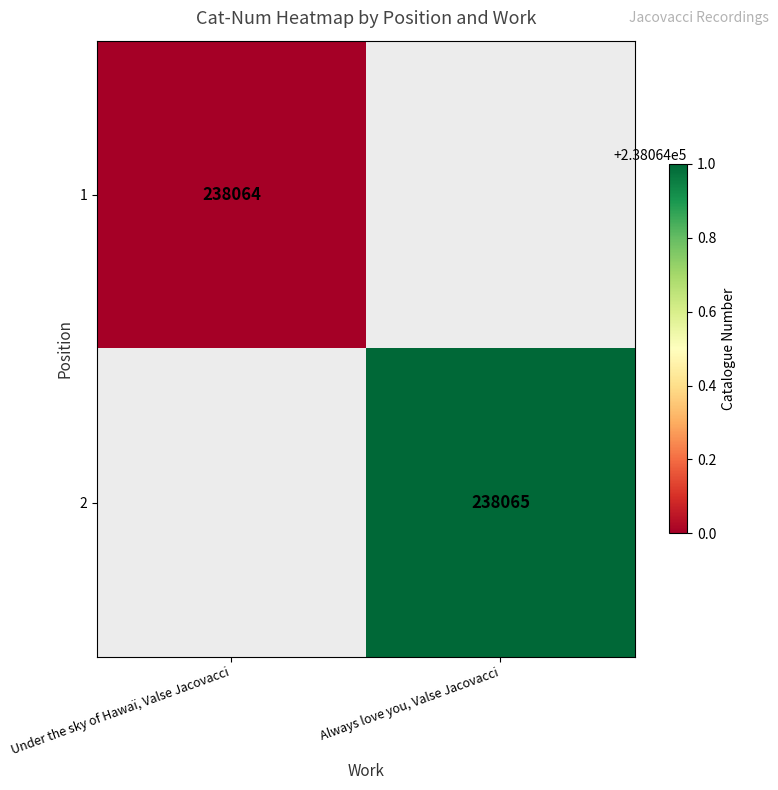

Is it true that 1 equals 330956 at Under the sky of Hawaï, Valse Jacovacci?

False